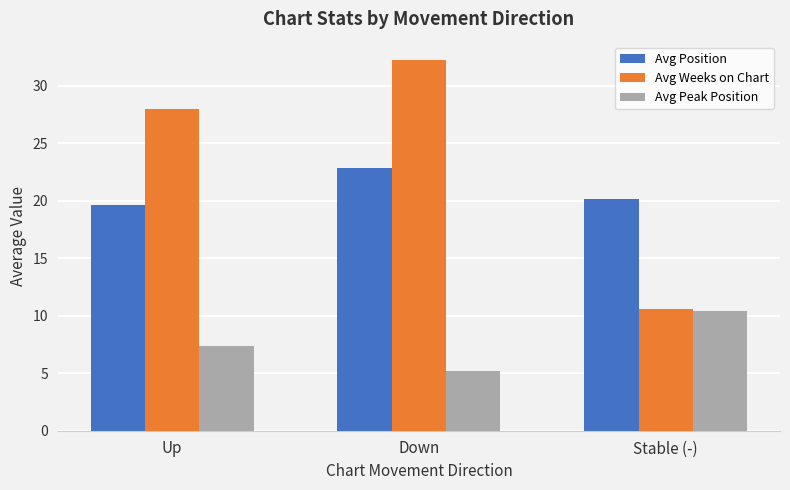

Count the number of data series in this chart.

3